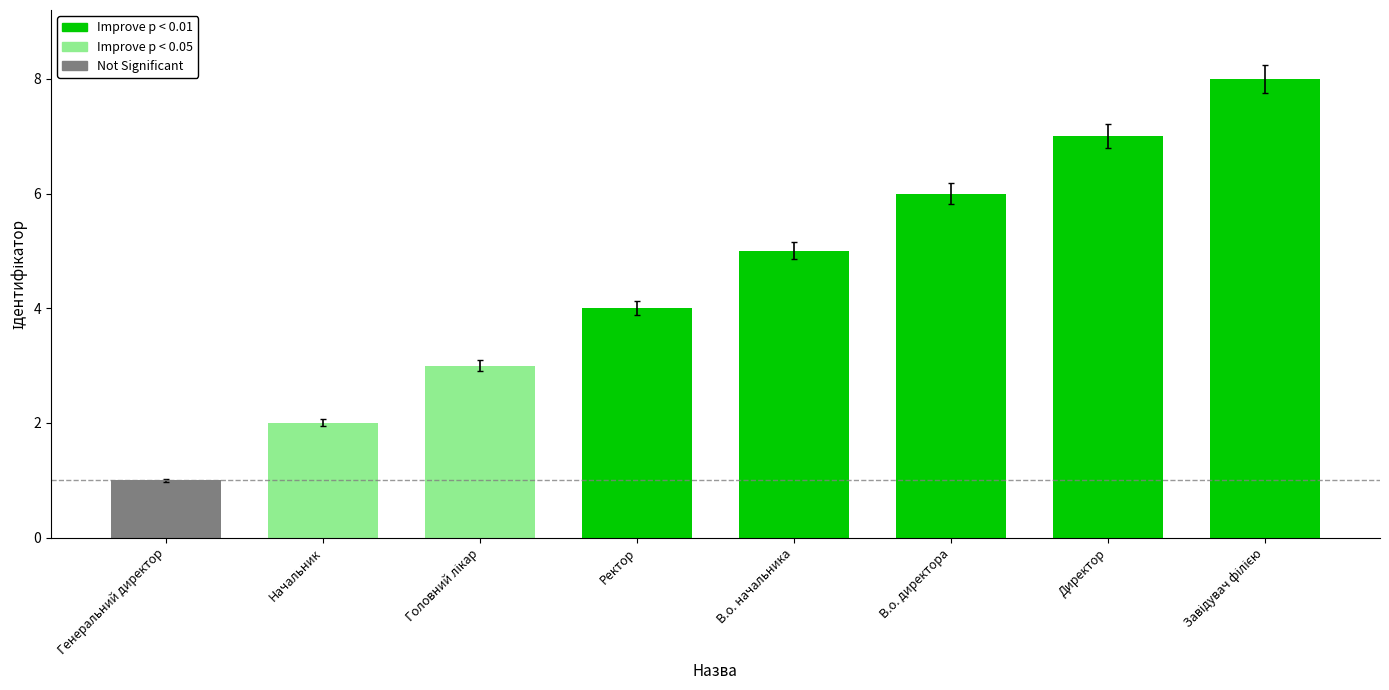

What value does the data have at В.о. начальника?

5